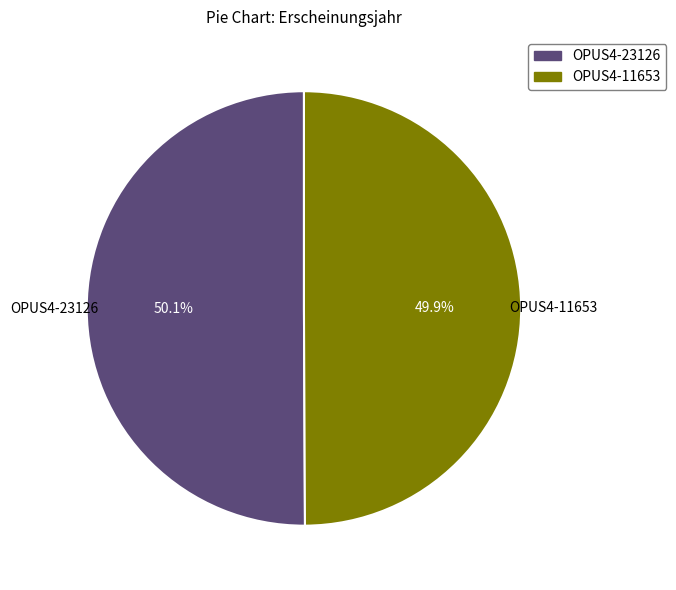

Approximately how many times larger is the value at OPUS4-23126 compared to OPUS4-11653?

1.0